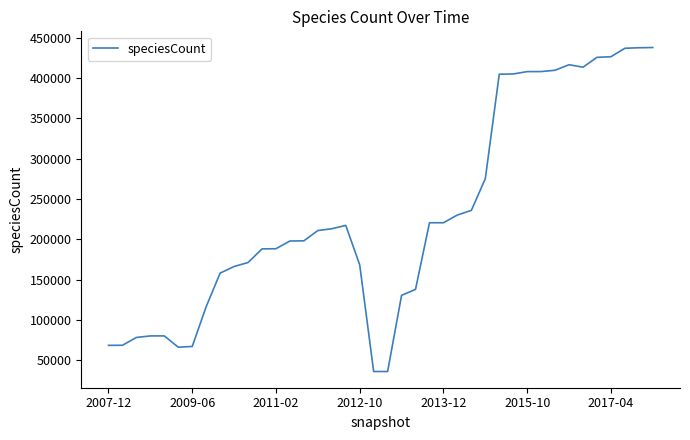

What is the smallest value displayed?

36105